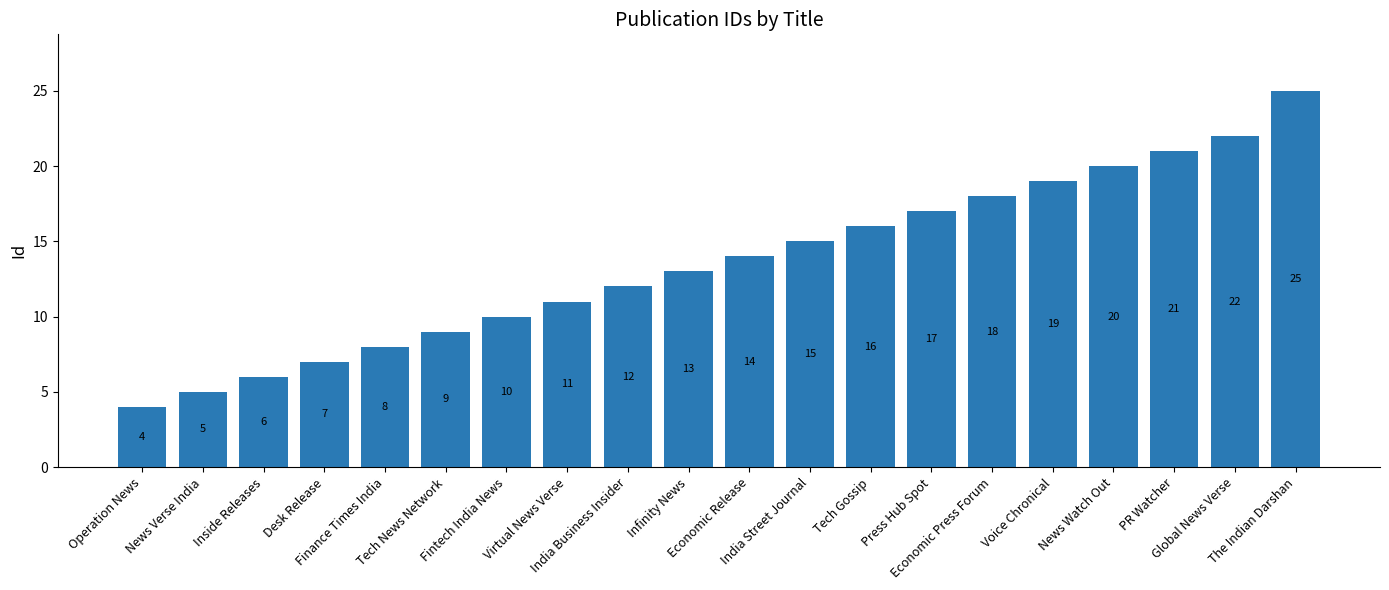

Rank the categories by value from highest to lowest.

The Indian Darshan, Global News Verse, PR Watcher, News Watch Out, Voice Chronical, Economic Press Forum, Press Hub Spot, Tech Gossip, India Street Journal, Economic Release, Infinity News, India Business Insider, Virtual News Verse, Fintech India News, Tech News Network, Finance Times India, Desk Release, Inside Releases, News Verse India, Operation News